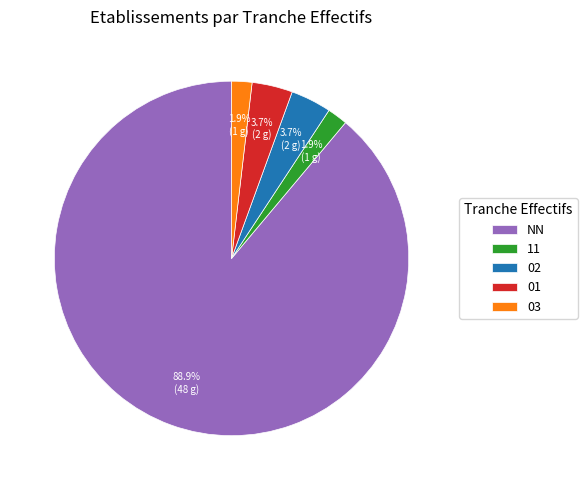

Which slice represents more than half of the pie?

NN